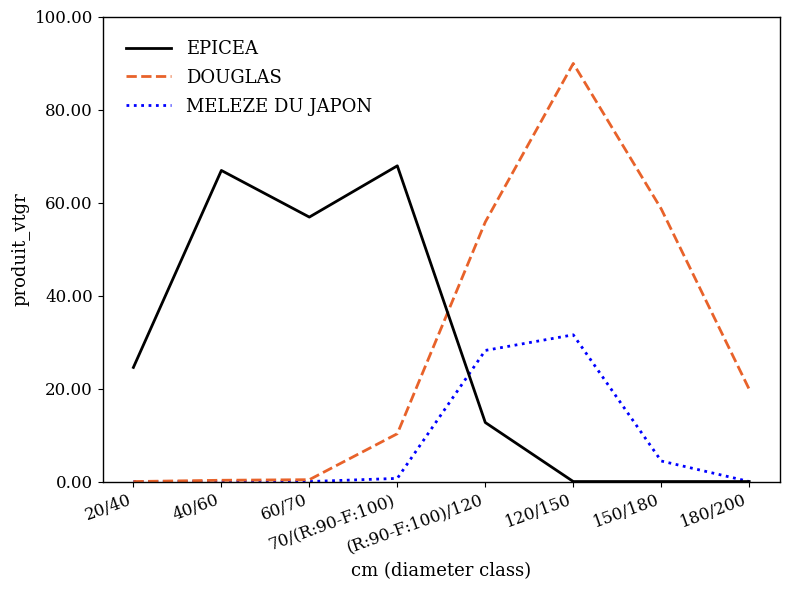

What is the highest value of the EPICEA series?

67.9